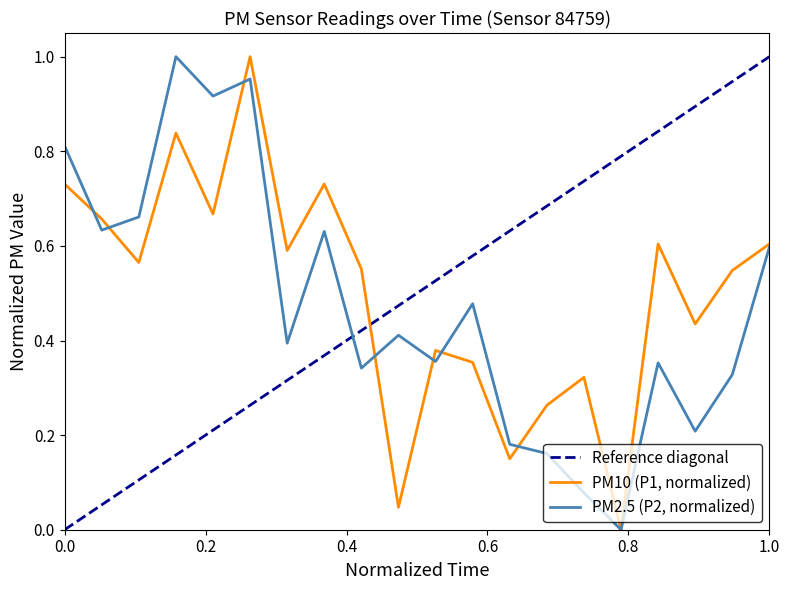

How many values in the P2 series exceed 0?

19